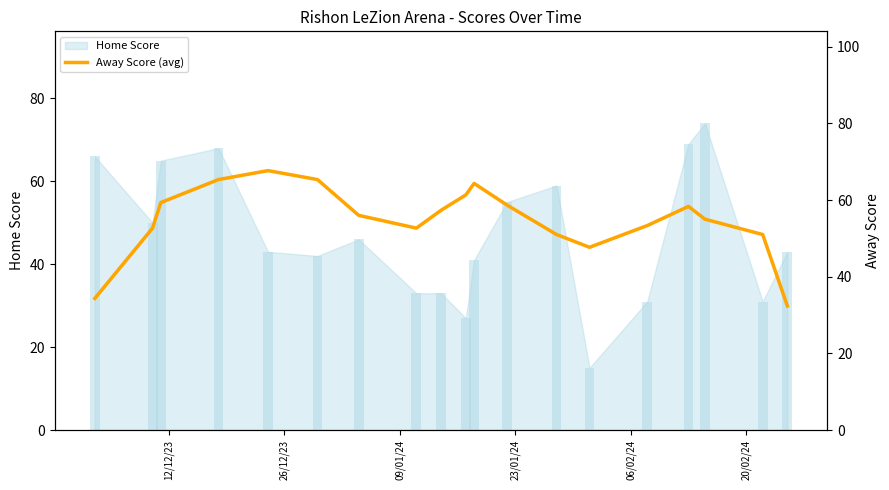

The value at 09/01/24 is 97.7. True or false?

False